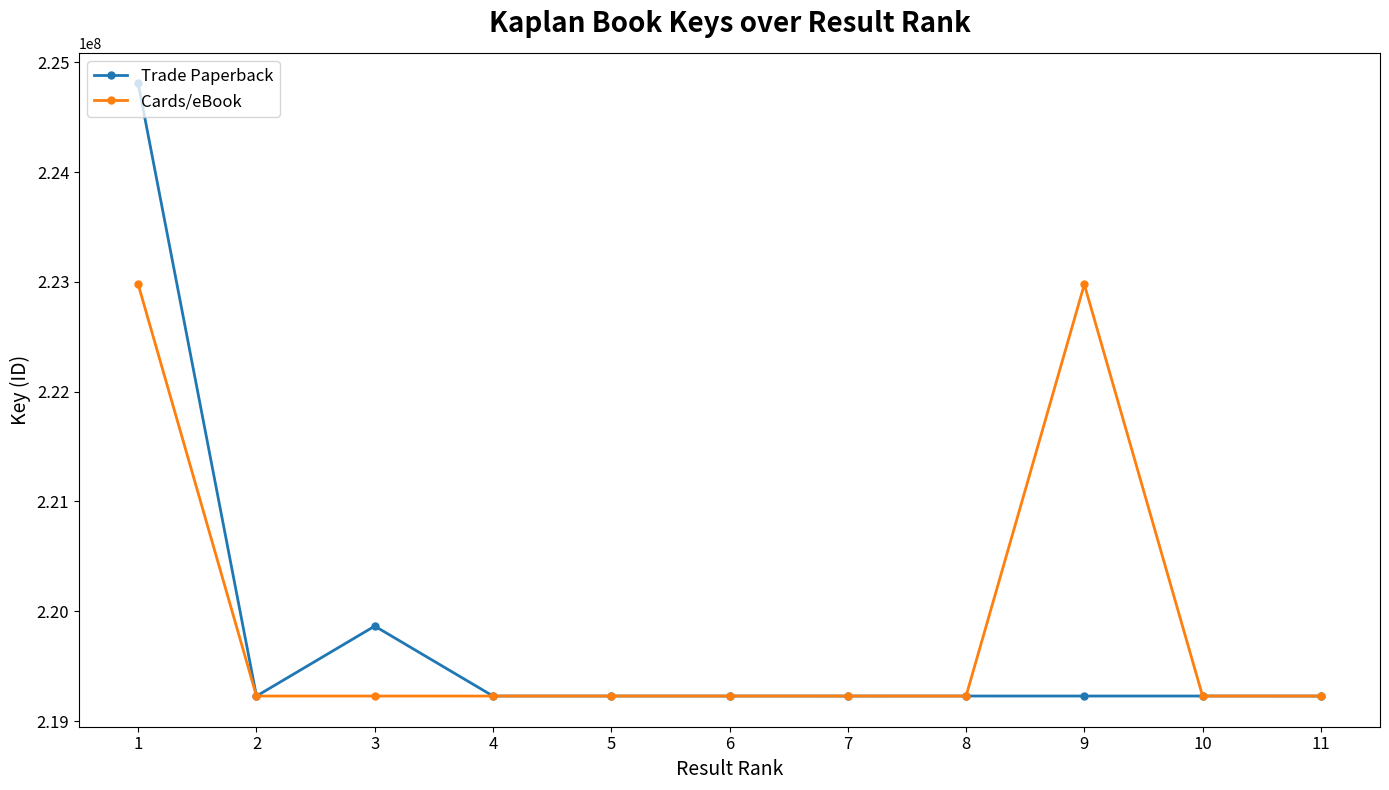

What is the minimum value shown in the chart?

219227379